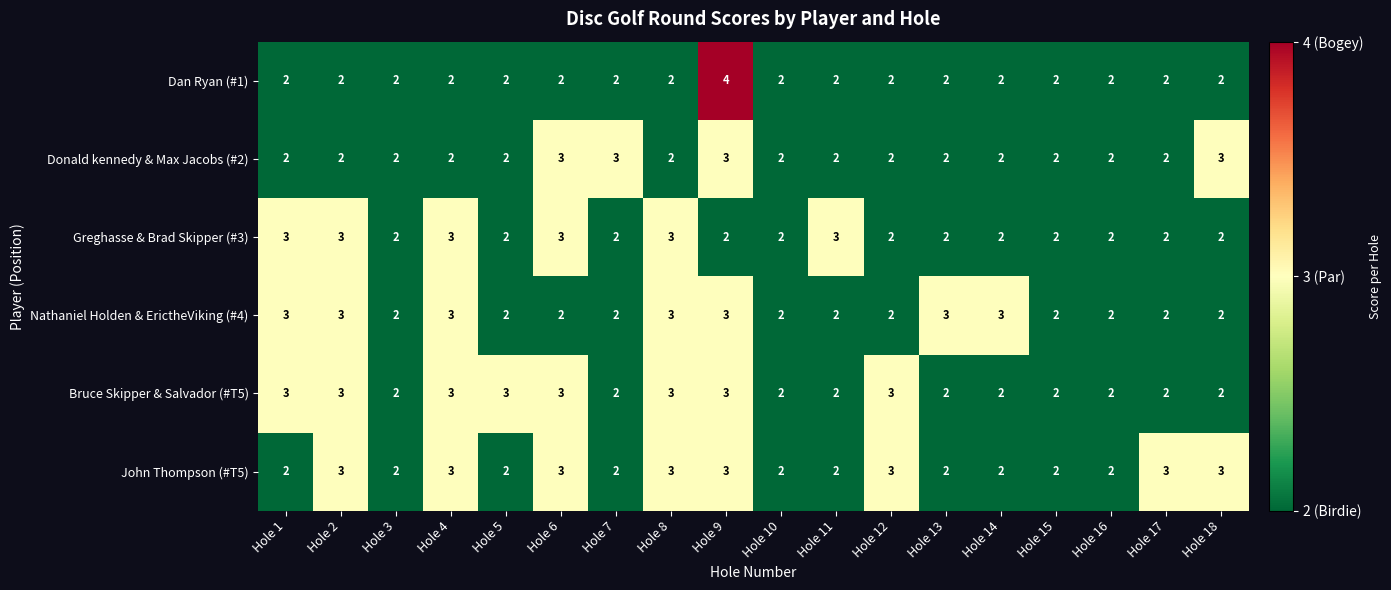

At which category is the sum across all series the highest?

Hole 9